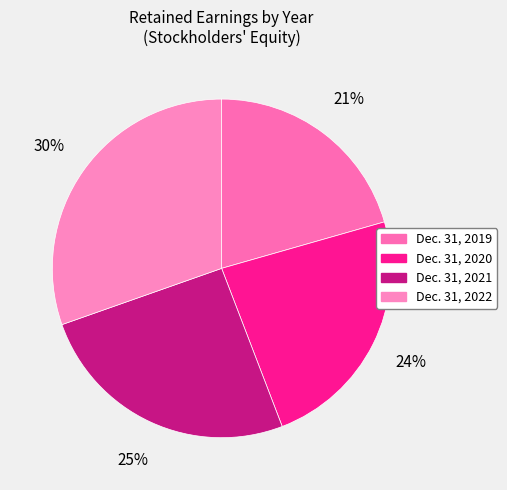

Which category has the biggest portion of the pie?

Dec. 31, 2022